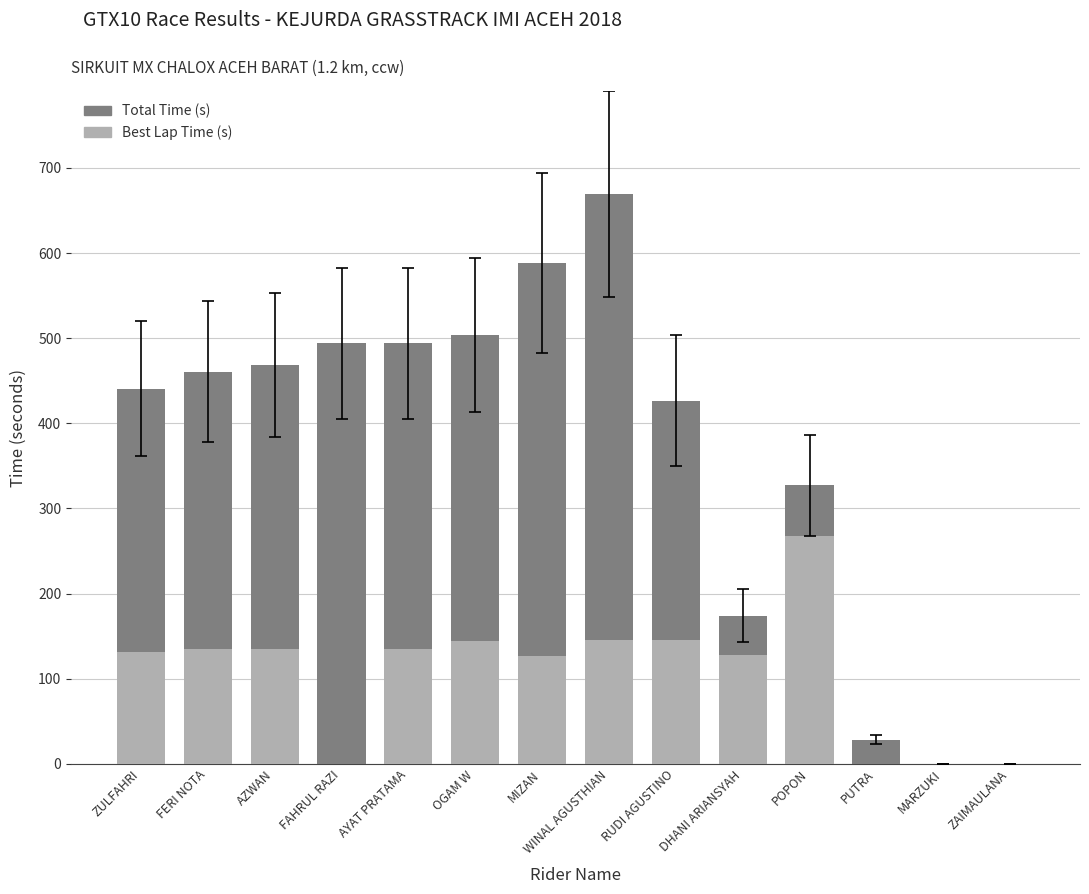

What is the difference between the Best Lap time values at DHANI ARIANSYAH and ZAIMAULANA?

127.4